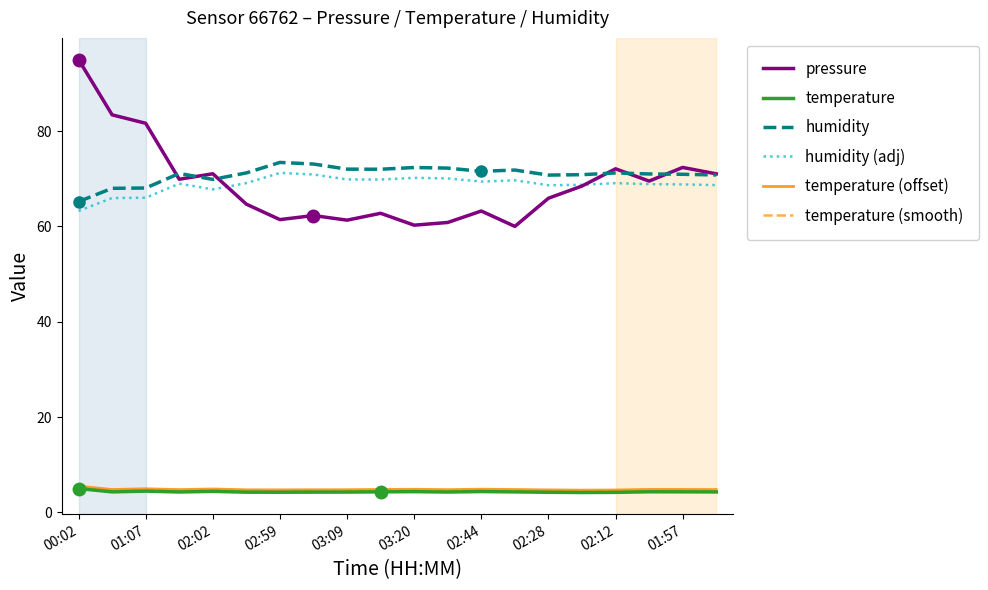

What are all the series names shown in the legend?

pressure, temperature, humidity, humidity (adj), temperature (offset), temperature (smooth)